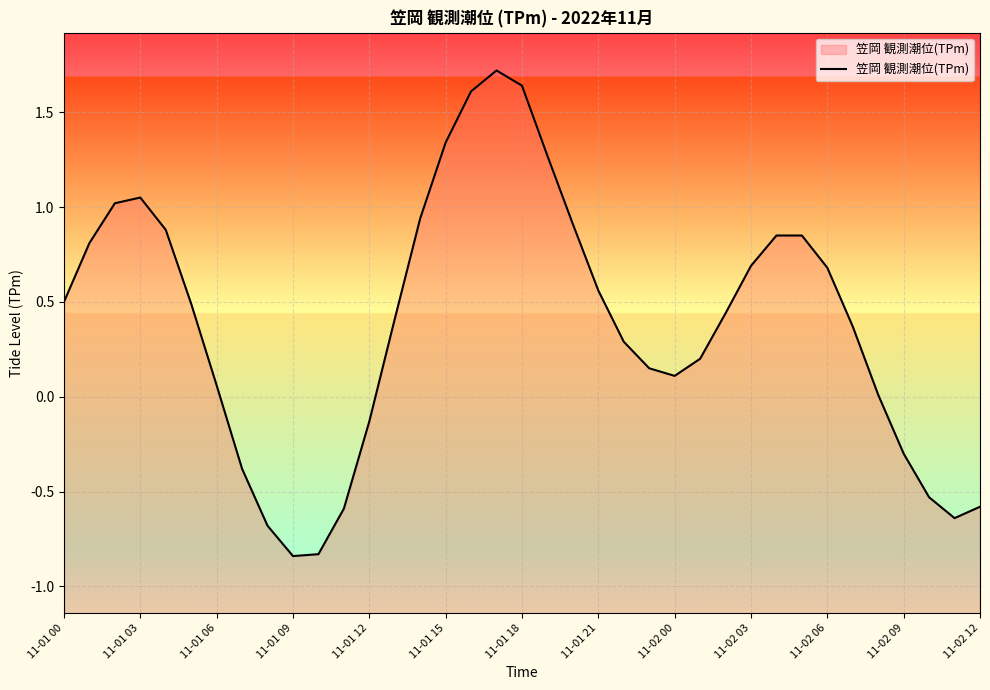

What is the approximate value at 11-01 12?

-0.1